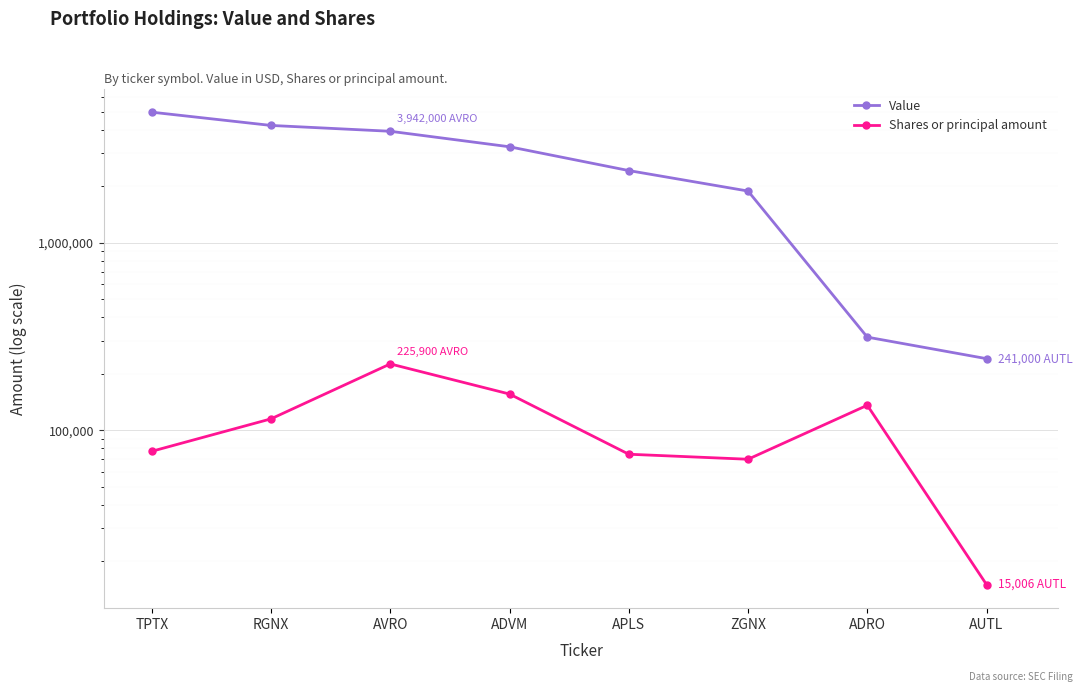

What is the maximum value for Value?

4985000